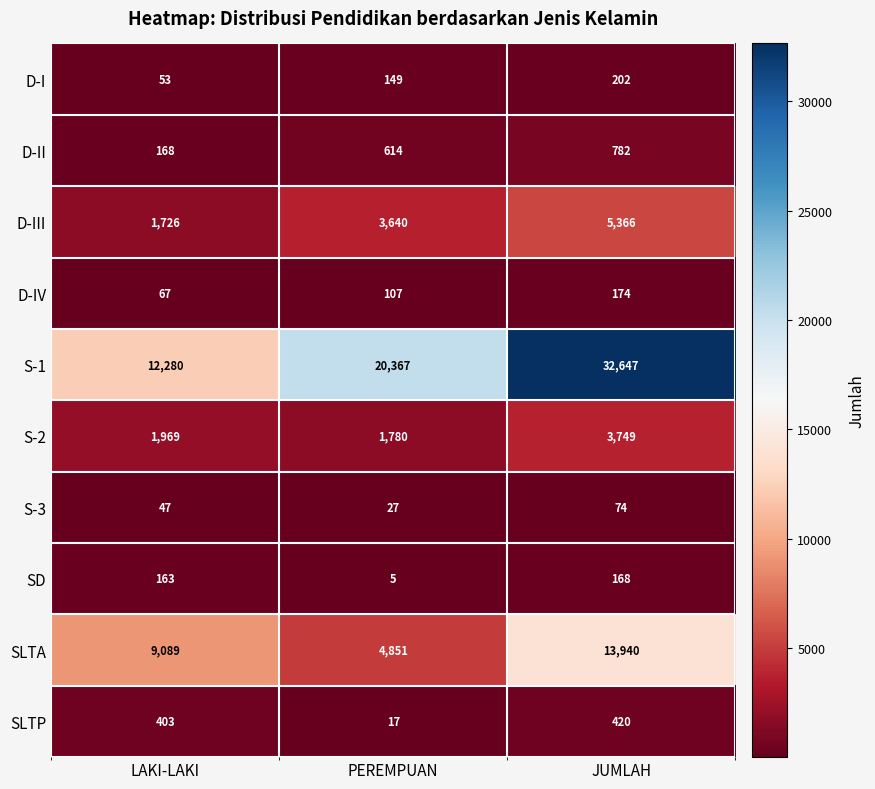

What is the lowest value of the SD series?

5